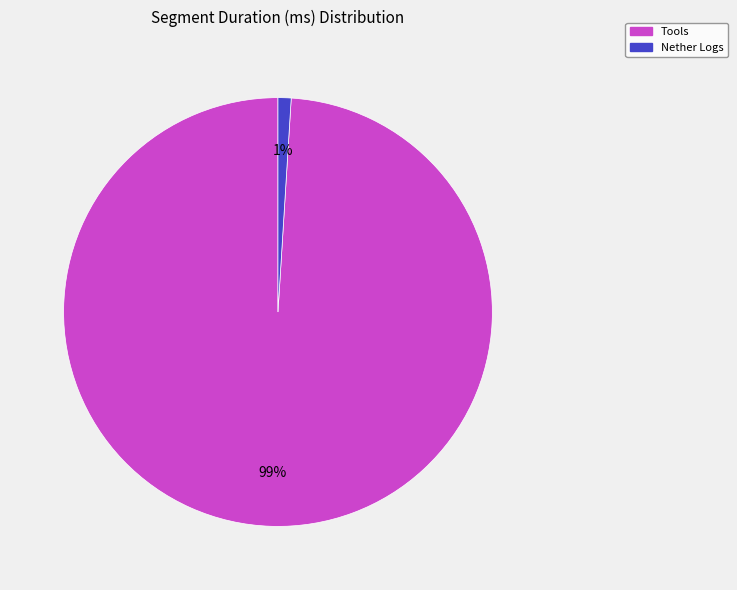

Between Nether Logs and Tools, which is larger?

Tools